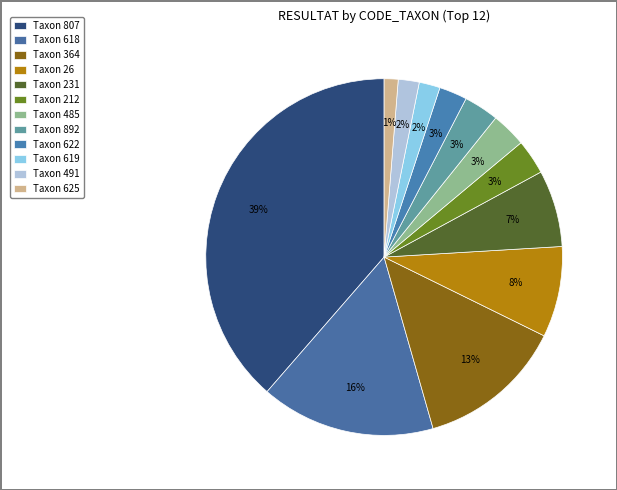

Which category has the biggest portion of the pie?

807